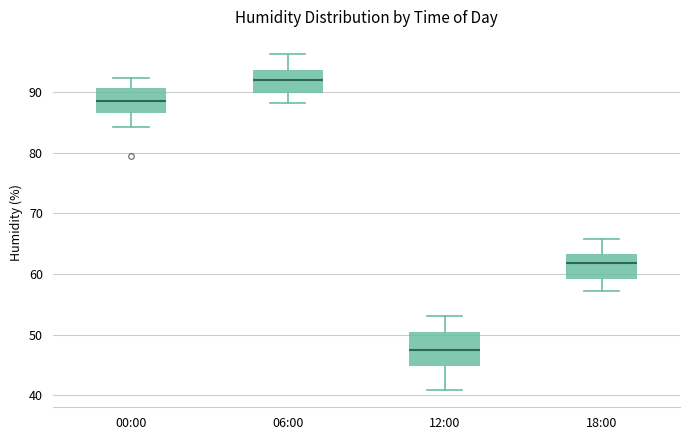

Where is the upper edge of the box for 18:00 on the y-axis? The values are not printed on the chart, so give them approximately, as read against the axis.

63